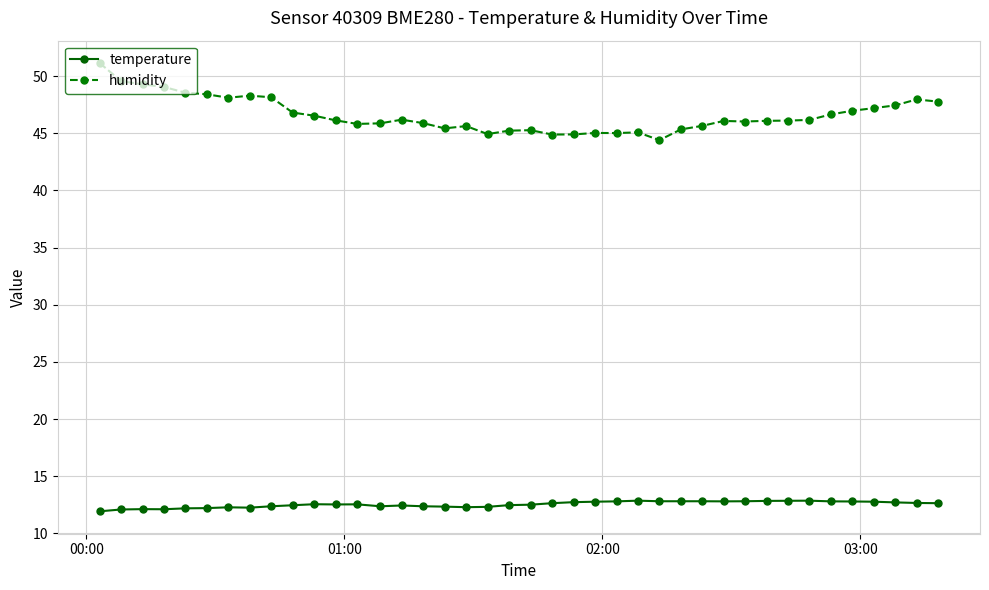

True or false: temperature and humidity intersect in this chart.

False